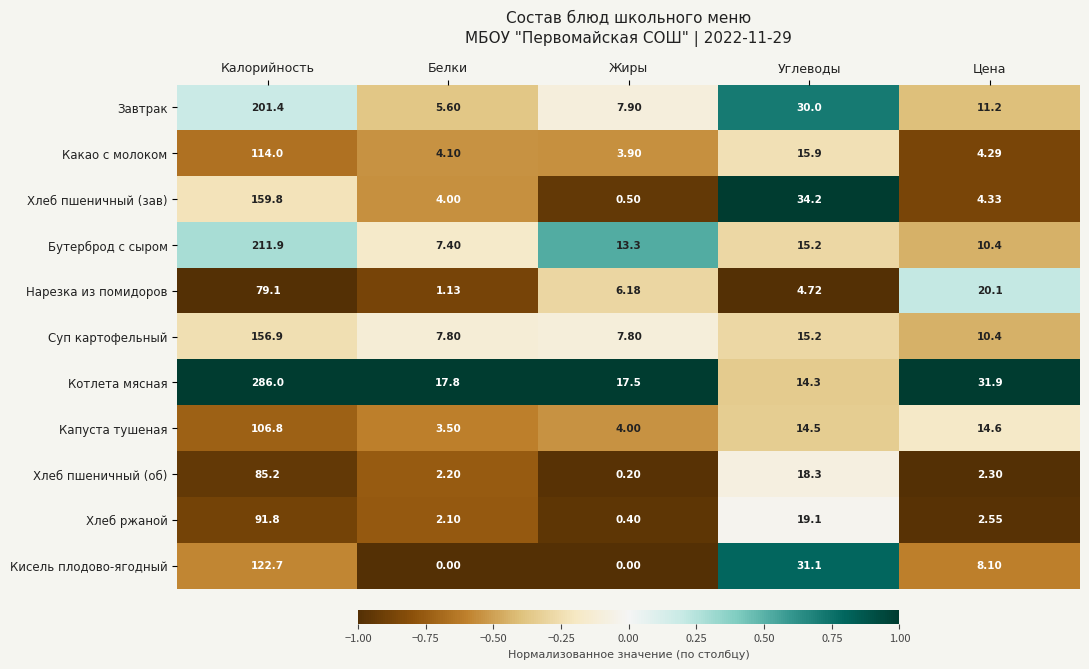

Is the value of Нарезка из помидоров at Цена greater than the value of Бутерброд с сыром at Белки?

Yes